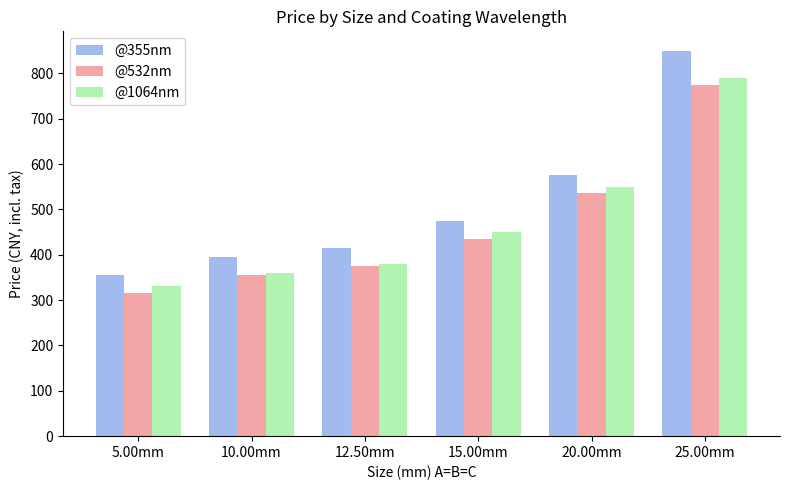

Does the chart contain stacked bars?

No